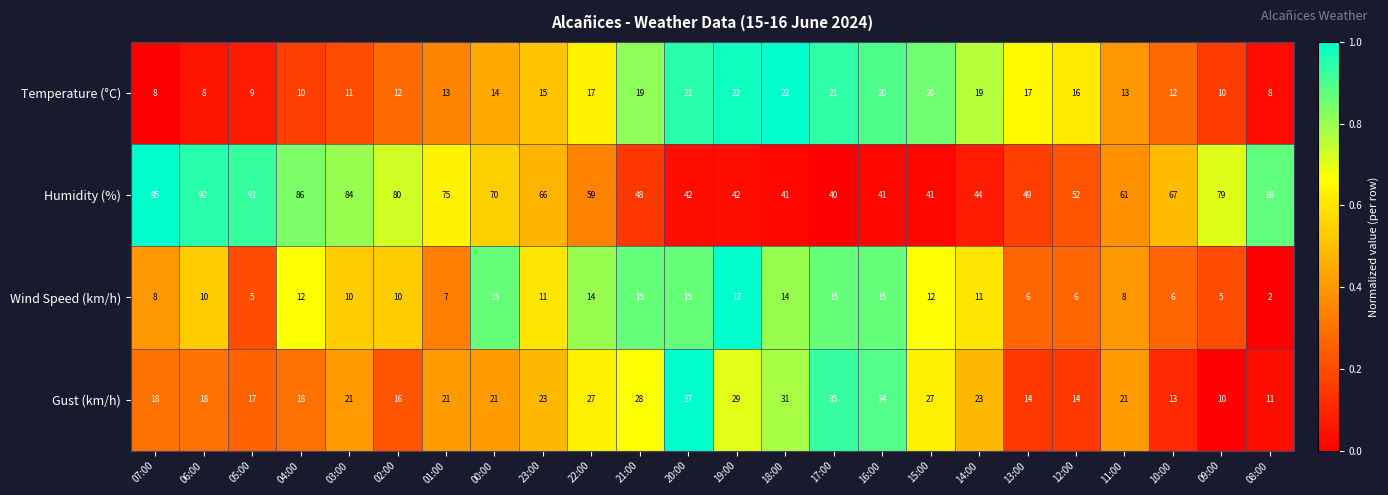

How many categories are shown in the chart?

24